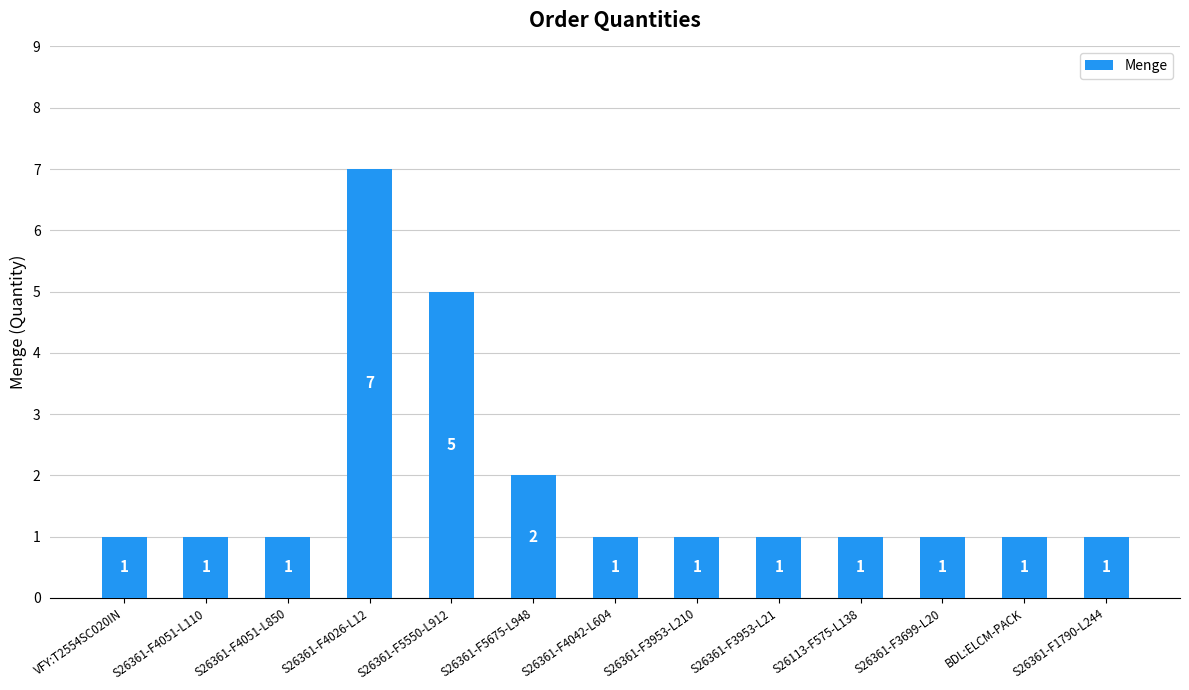

What is the label of the 5th bar from the right?

S26361-F3953-L21